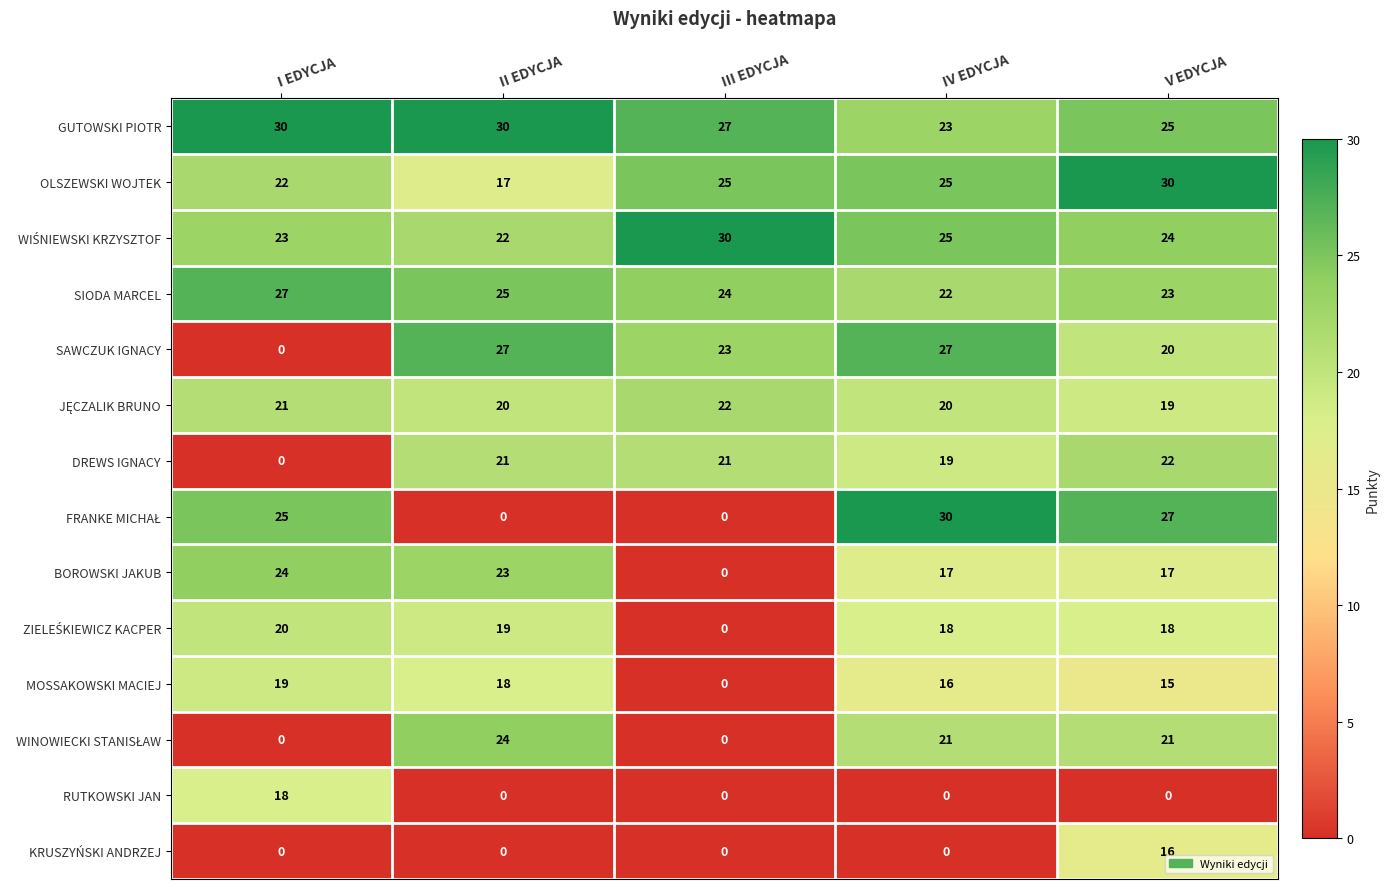

Which series has the largest total across all categories?

GUTOWSKI PIOTR